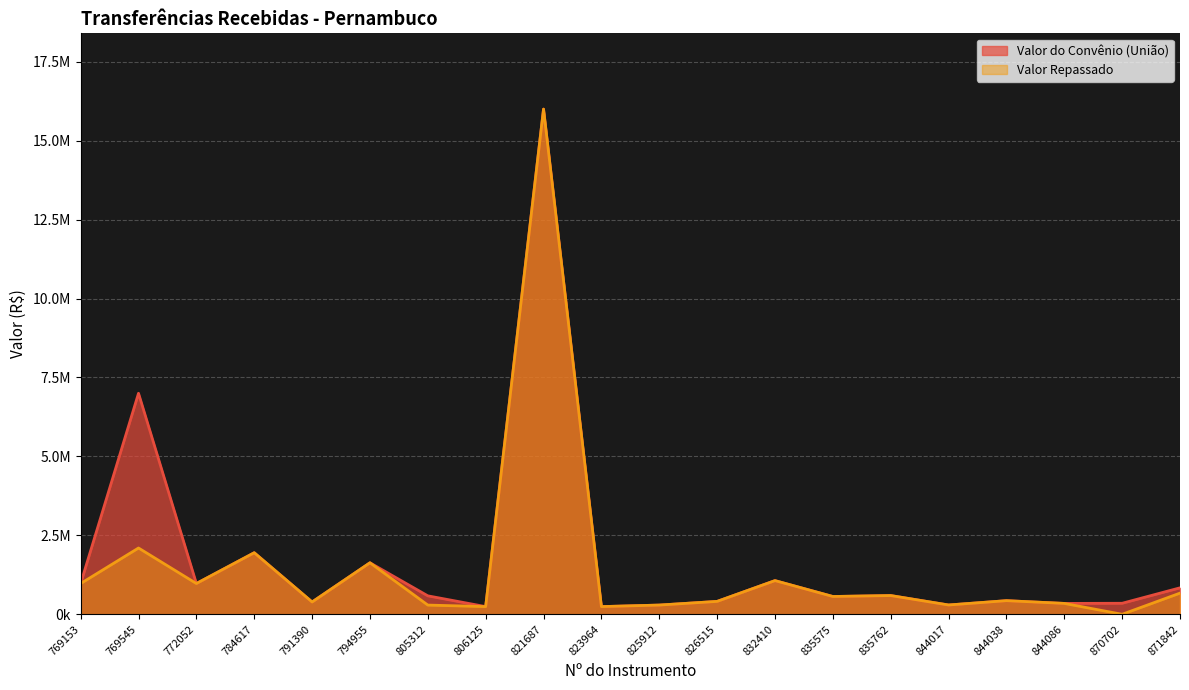

What is the value of the Valor do Convênio (União) point at the 11th from the left?

292500.0